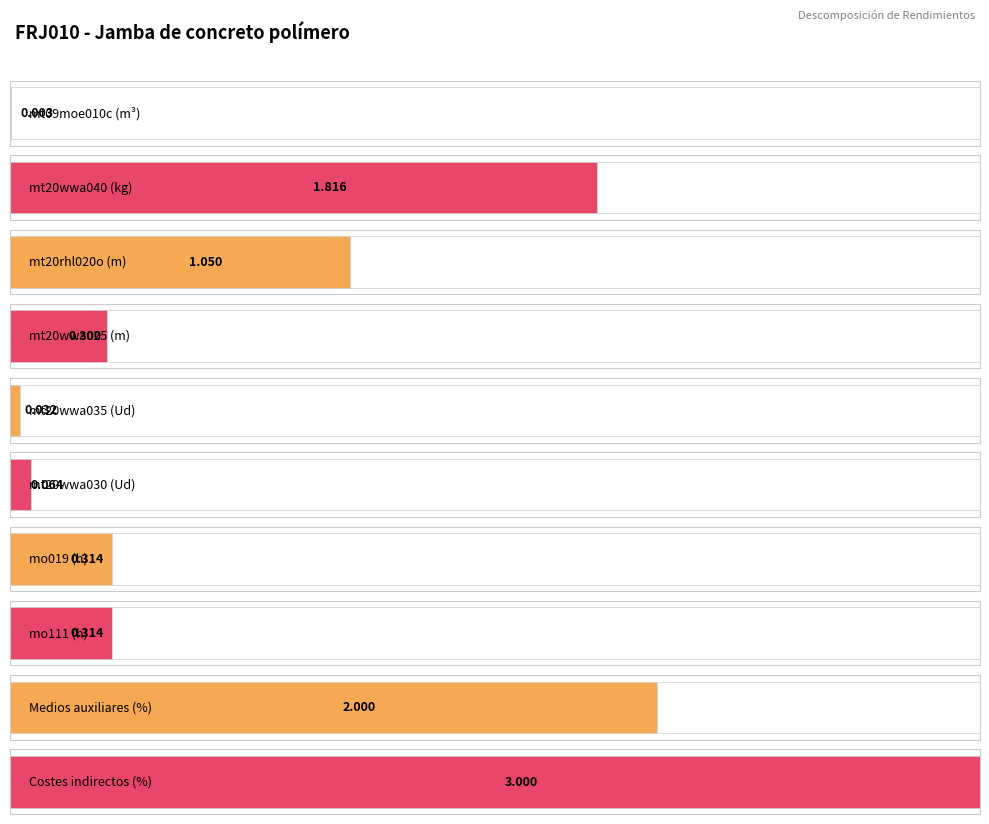

What is the maximum value shown in the chart?

3.0